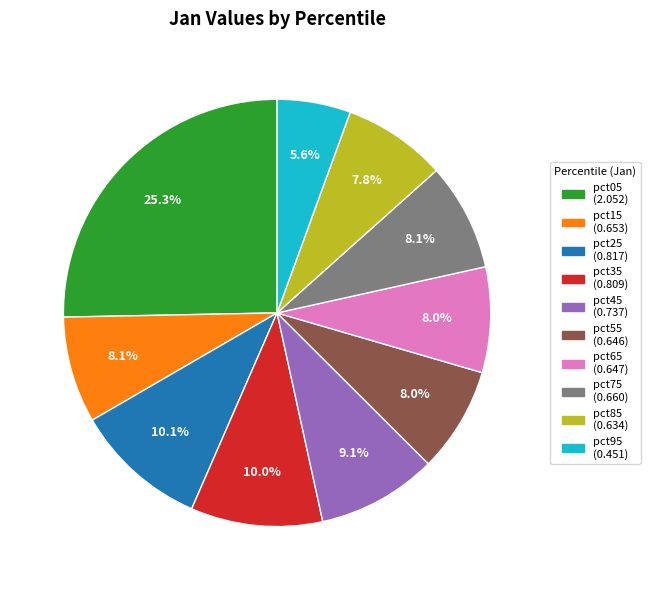

Count the number of slices in the pie.

10